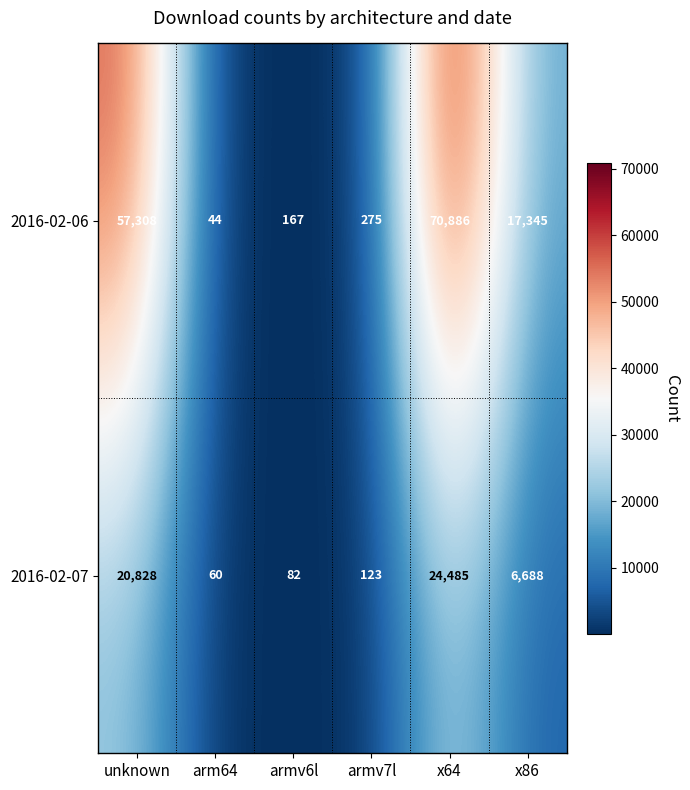

At which label does 2016-02-06 first exceed 17345?

unknown